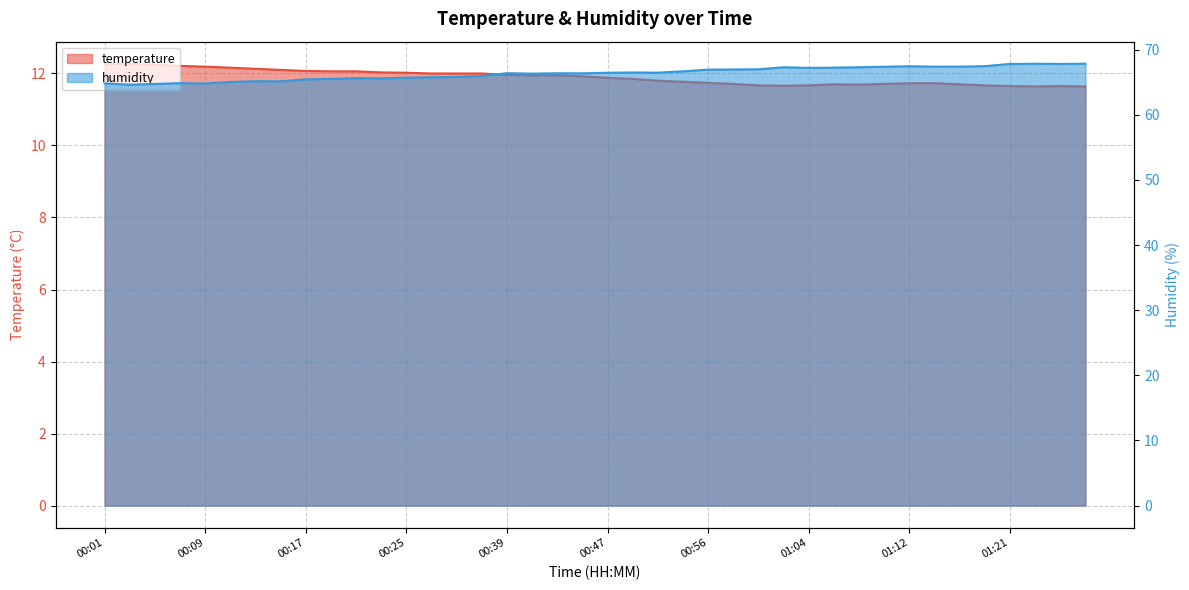

What is the value of the temperature point at the 12th from the left?

12.0